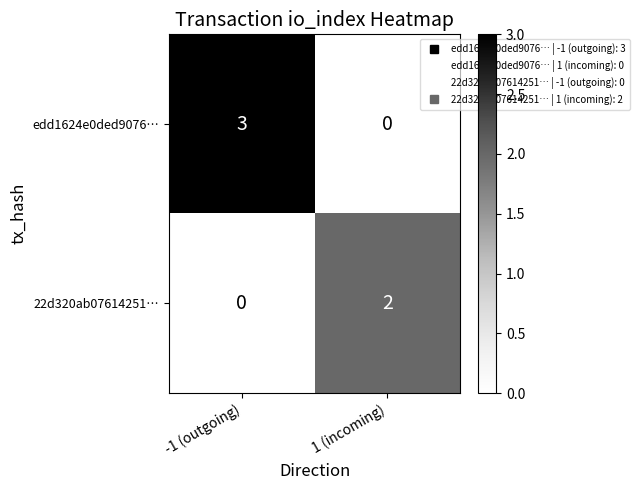

List the series in order of their overall mean, highest first.

edd1624e0ded9076…, 22d320ab07614251…